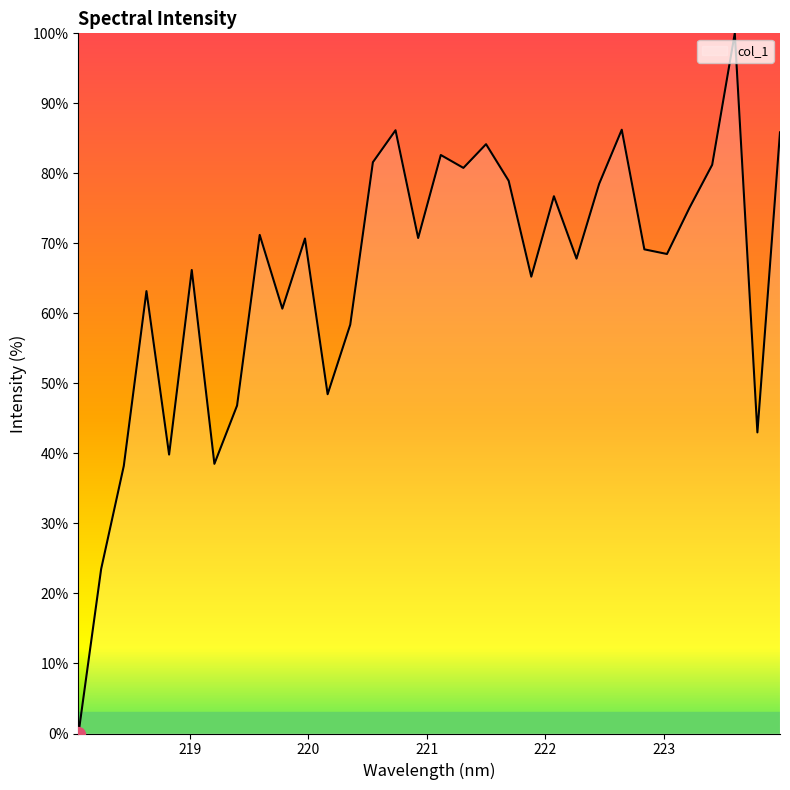

What is the difference between the maximum and minimum values?

100.0